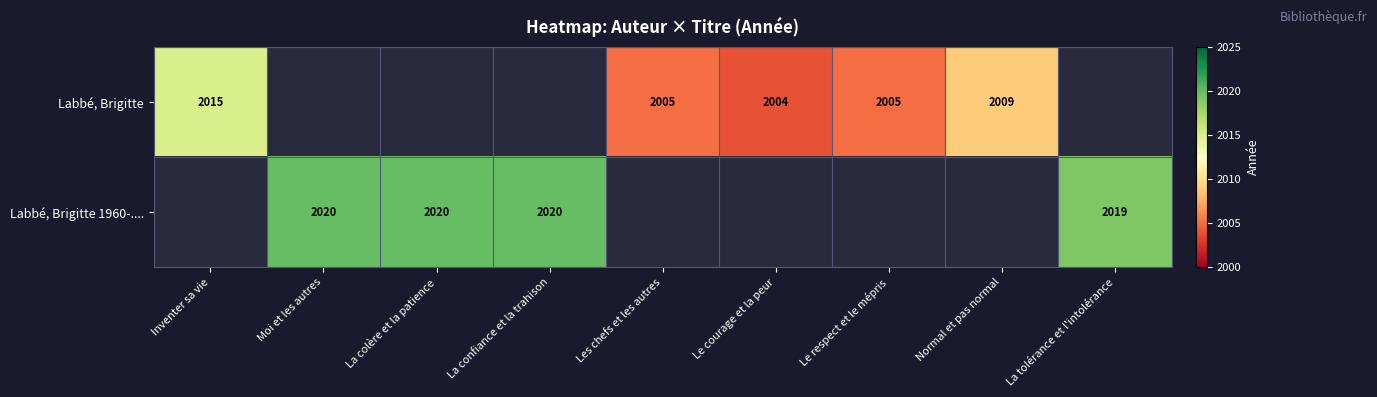

Is it true that Labbé, Brigitte equals 1279 at Le courage et la peur?

False